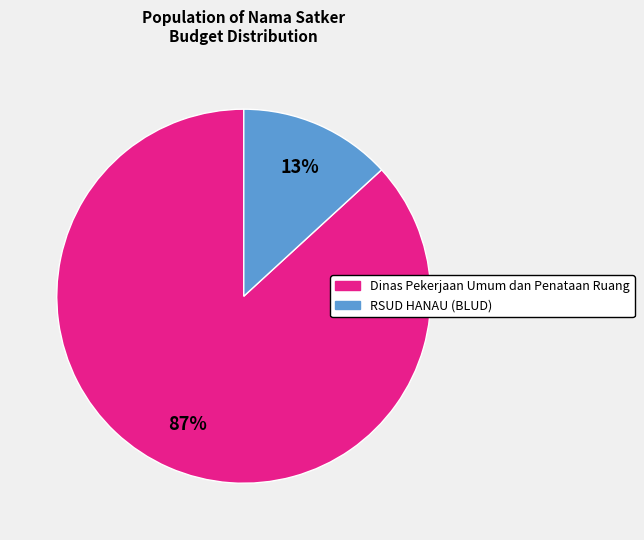

Is there any slice that represents more than half of the pie?

Yes